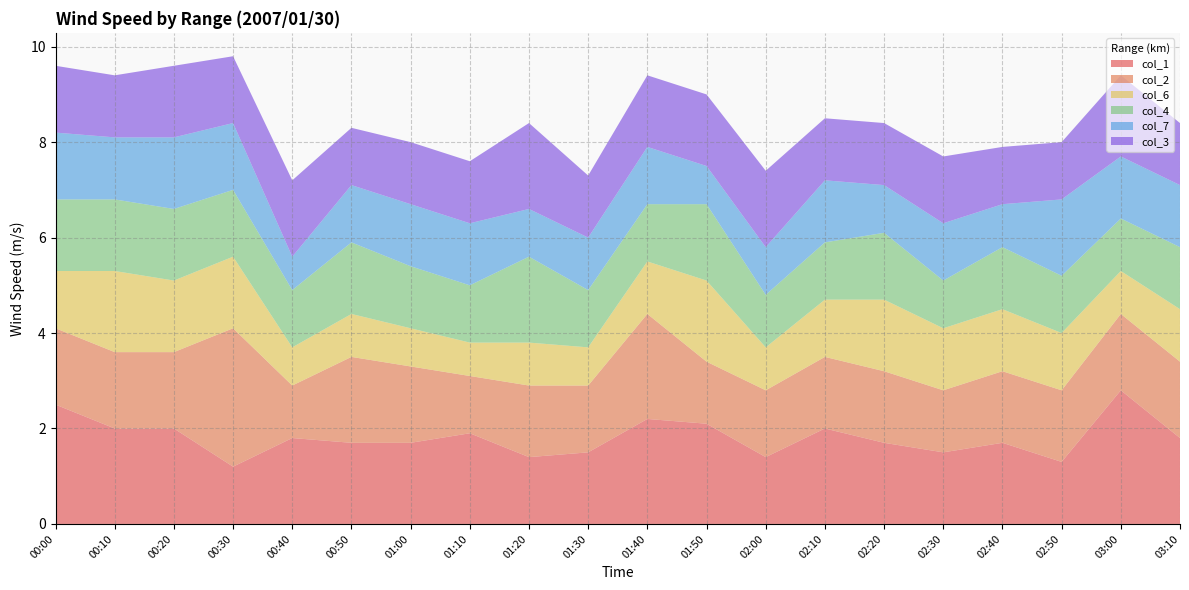

Reading left to right, extract all data points from this chart.

col_1: 2.5	2.0	2.0	1.2	1.8	1.7	1.7	1.9	1.4	1.5	2.2	2.1	1.4	2.0	1.7	1.5	1.7	1.3	2.8	1.8
col_2: 1.6	1.6	1.6	2.9	1.1	1.8	1.6	1.2	1.5	1.4	2.2	1.3	1.4	1.5	1.5	1.3	1.5	1.5	1.6	1.6
col_6: 1.2	1.7	1.5	1.5	0.8	0.9	0.8	0.7	0.9	0.8	1.1	1.7	0.9	1.2	1.5	1.3	1.3	1.2	0.9	1.1
col_4: 1.5	1.5	1.5	1.4	1.2	1.5	1.3	1.2	1.8	1.2	1.2	1.6	1.1	1.2	1.4	1.0	1.3	1.2	1.1	1.3
col_7: 1.4	1.3	1.5	1.4	0.7	1.2	1.3	1.3	1.0	1.1	1.2	0.8	1.0	1.3	1.0	1.2	0.9	1.6	1.3	1.3
col_3: 1.4	1.3	1.5	1.4	1.6	1.2	1.3	1.3	1.8	1.3	1.5	1.5	1.6	1.3	1.3	1.4	1.2	1.2	1.7	1.3